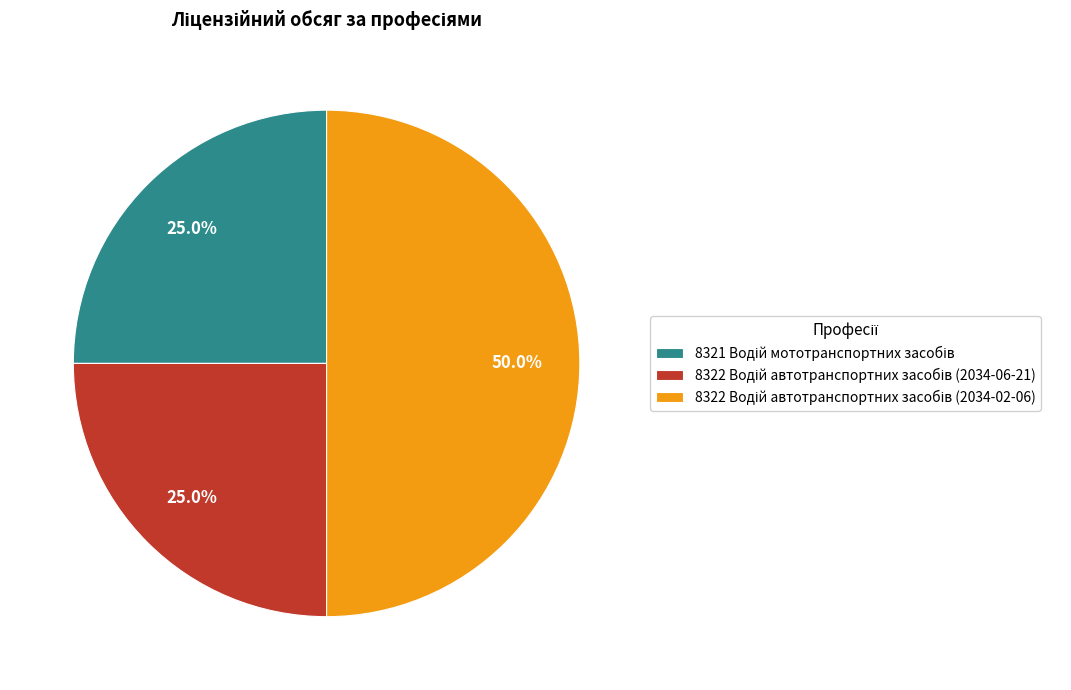

How many segments does this pie chart have?

3